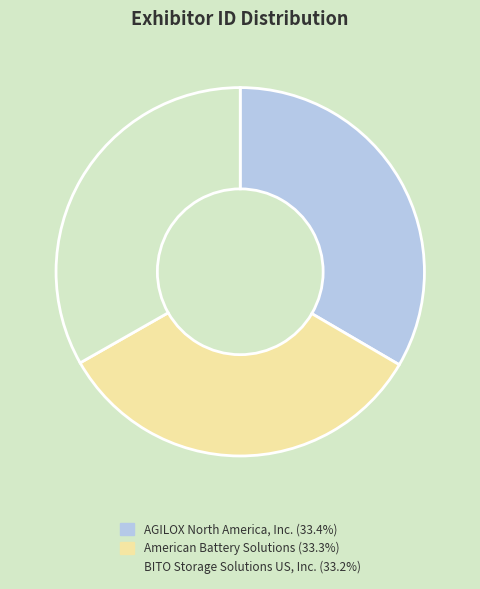

How many slices are in this pie chart?

3